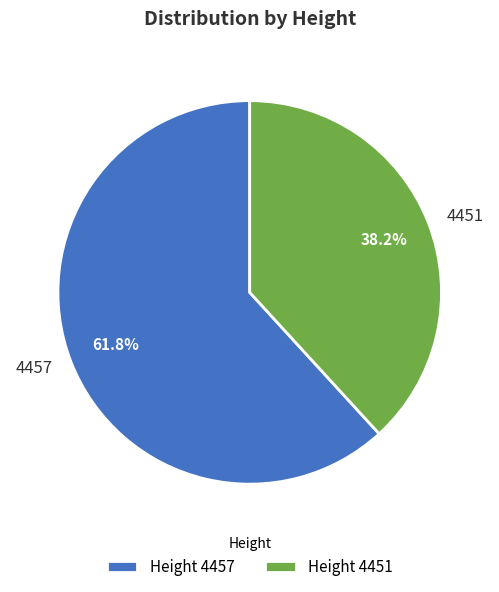

Which slice represents more than half of the pie?

4457